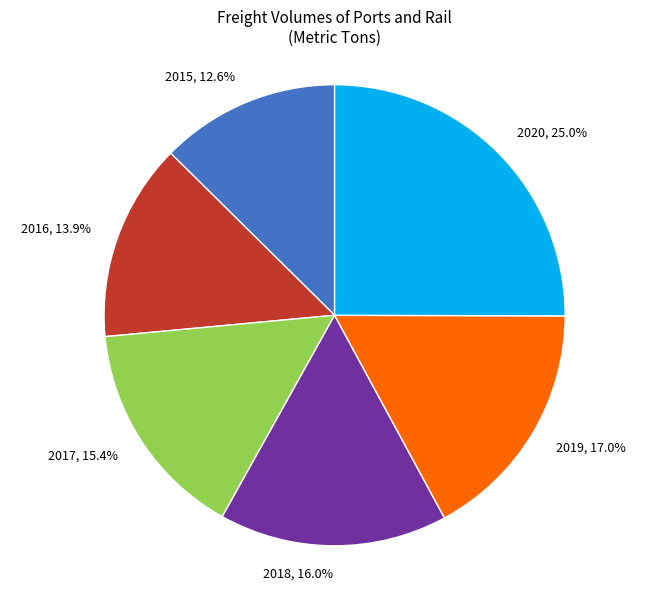

Which slice is the largest?

2020